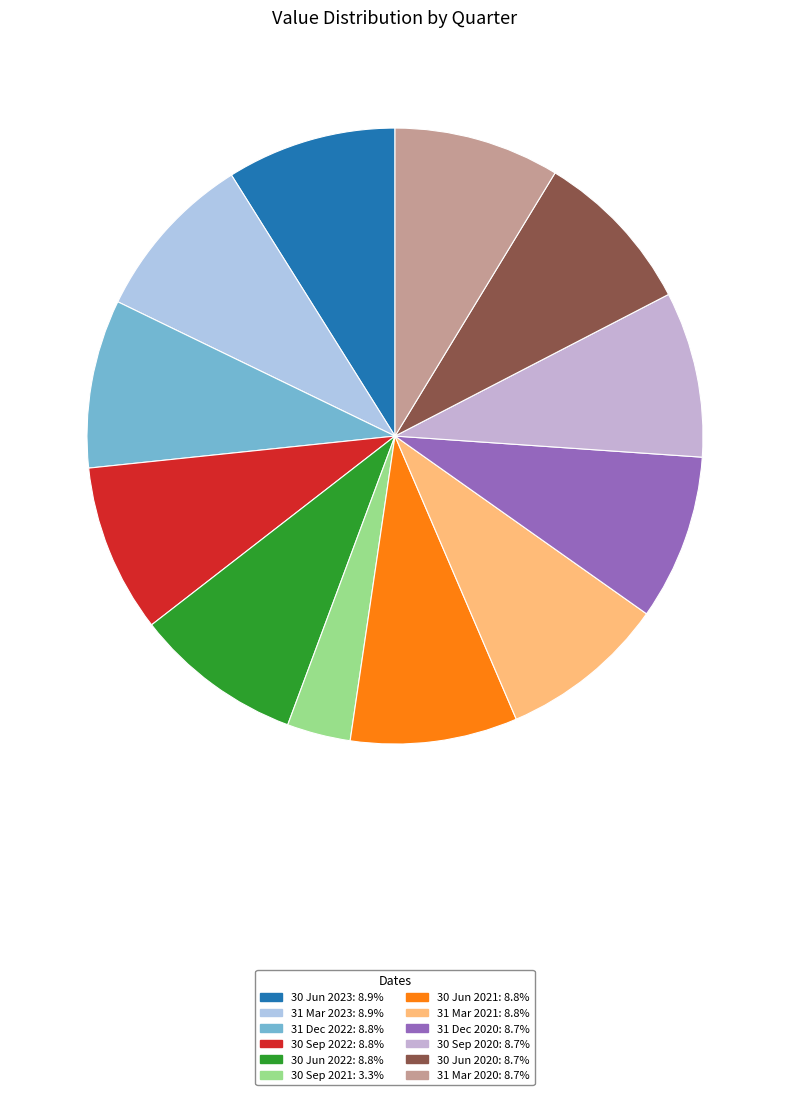

Does 30 Jun 2021 represent more than half of the total?

No